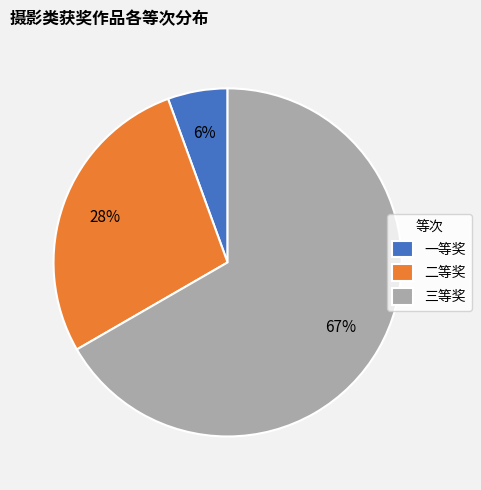

Is it true that 三等奖 is 72% of the pie?

False